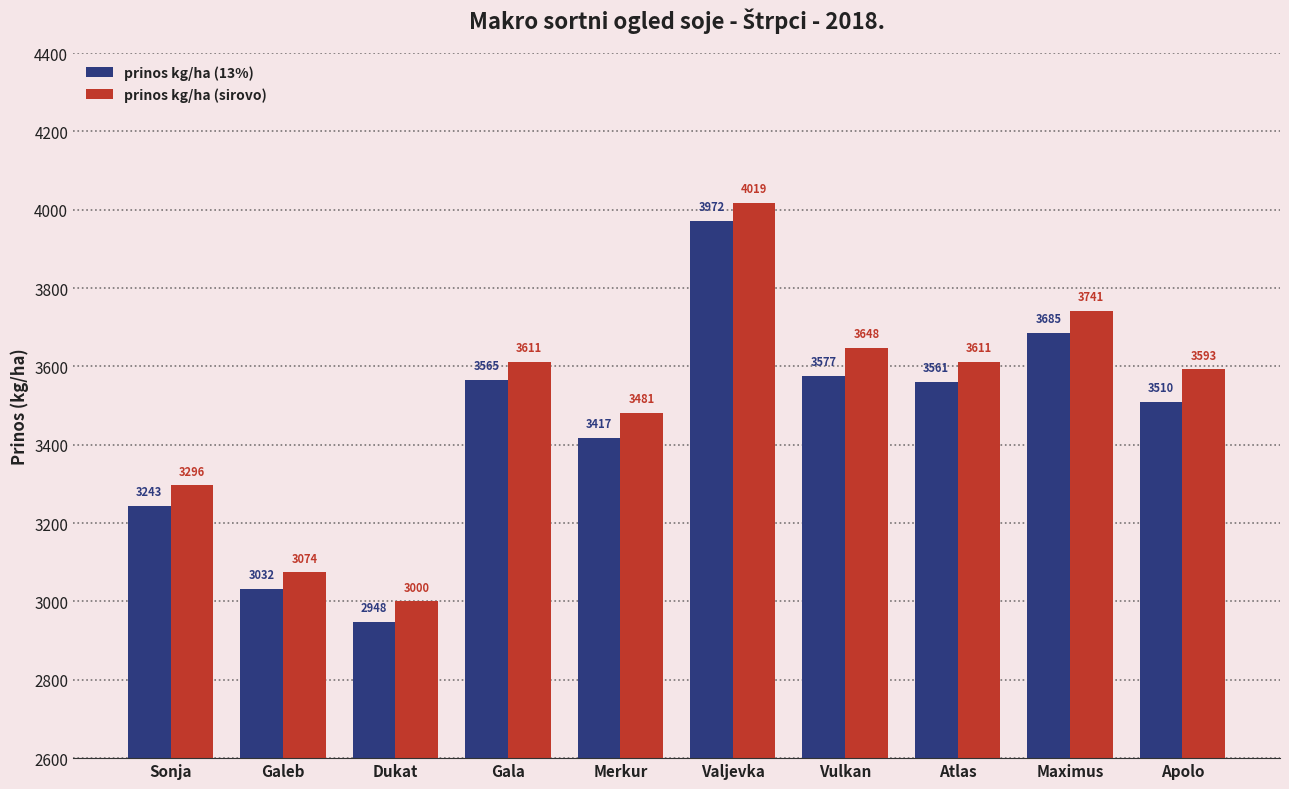

How many bars are there in total?

20